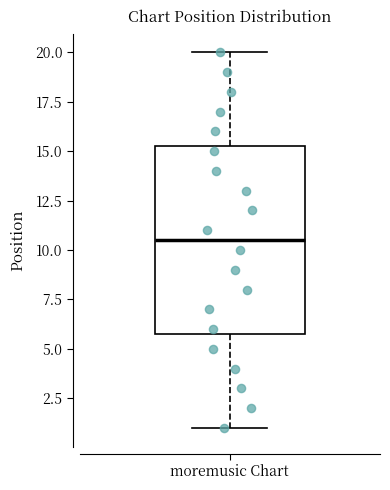

Read this box plot against the y-axis: the position of the median line, the range covered by the box, and the ends of both whiskers. The values are not printed on the chart, so give them approximately, as read against the axis.

median 10.5, box 6.0 to 15.5, whiskers 1.0 to 20.0